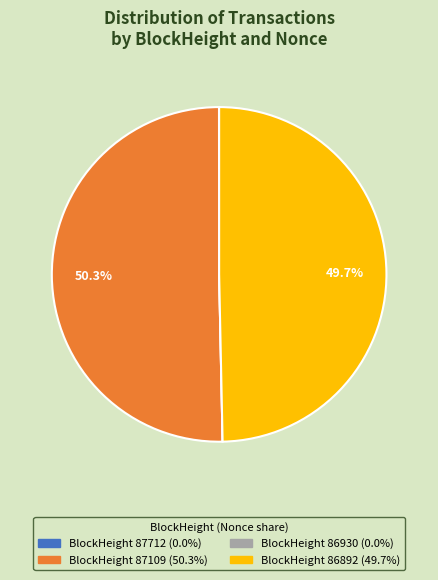

Does any single category account for the majority?

Yes